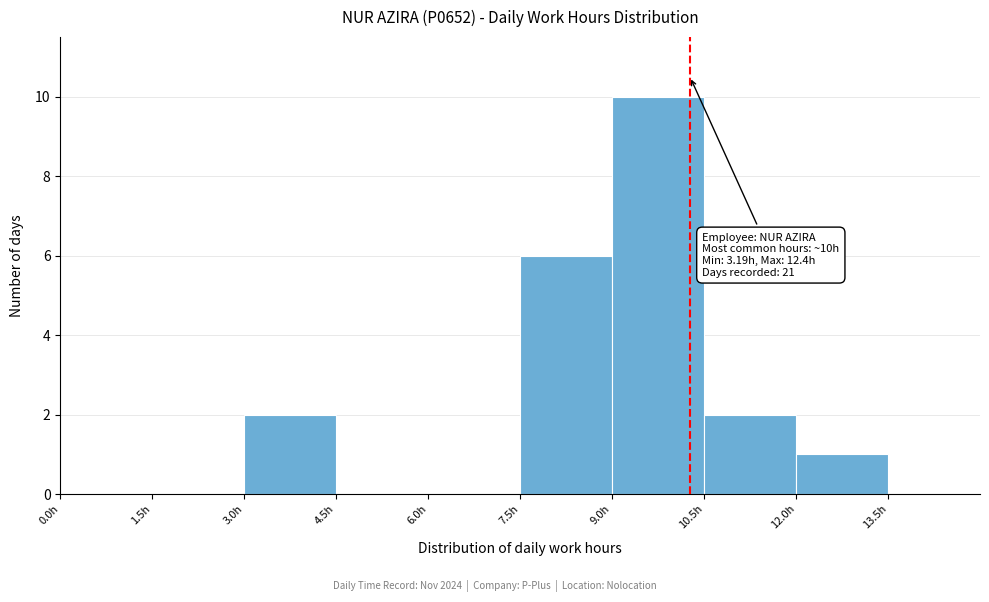

Over which range of the x-axis is the bar tallest?

9.0 to 10.5